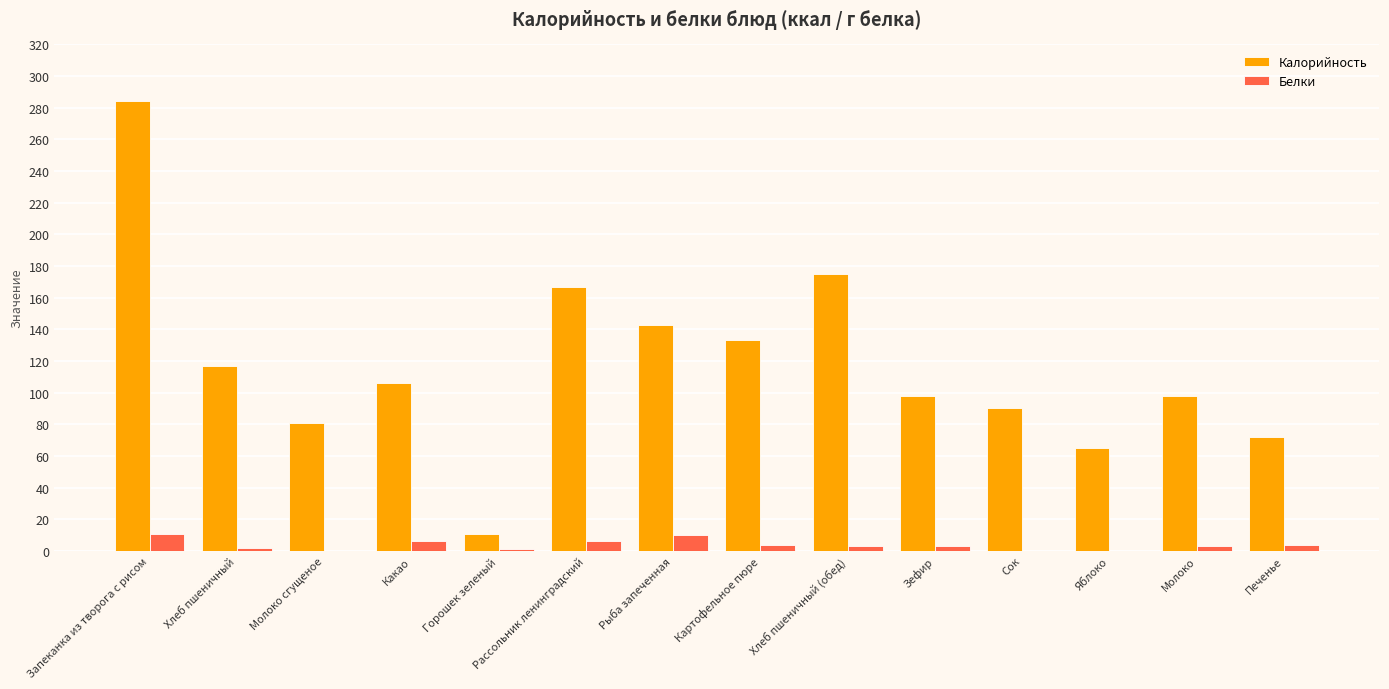

What is the spread (max minus min) of values at Горошек зеленый?

10.0